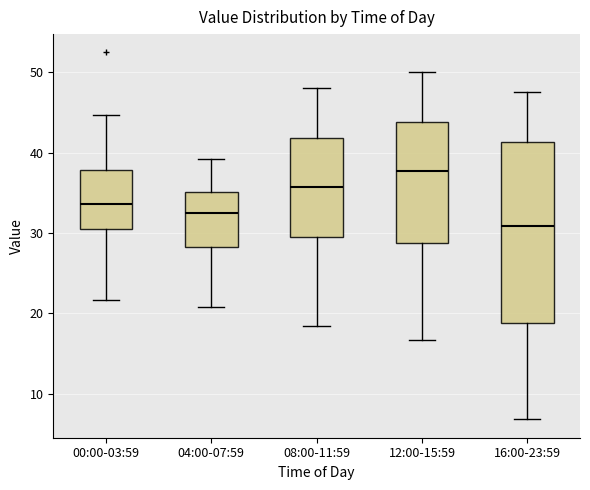

Which box is the tallest, from its lower edge to its upper edge?

16:00-23:59